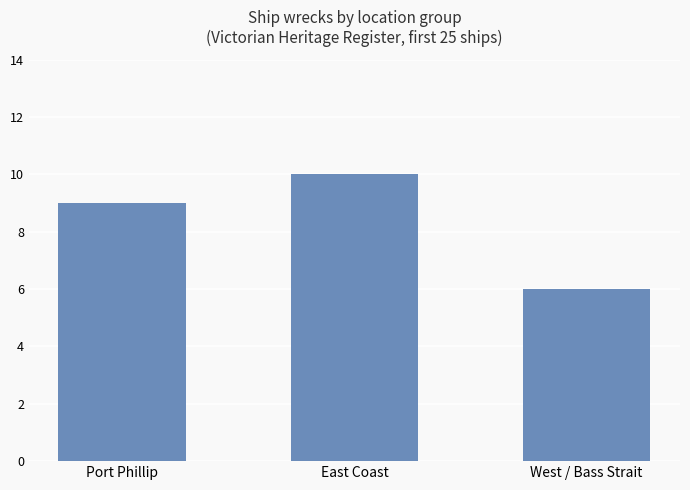

At which label is the value closest to 8?

Port Phillip